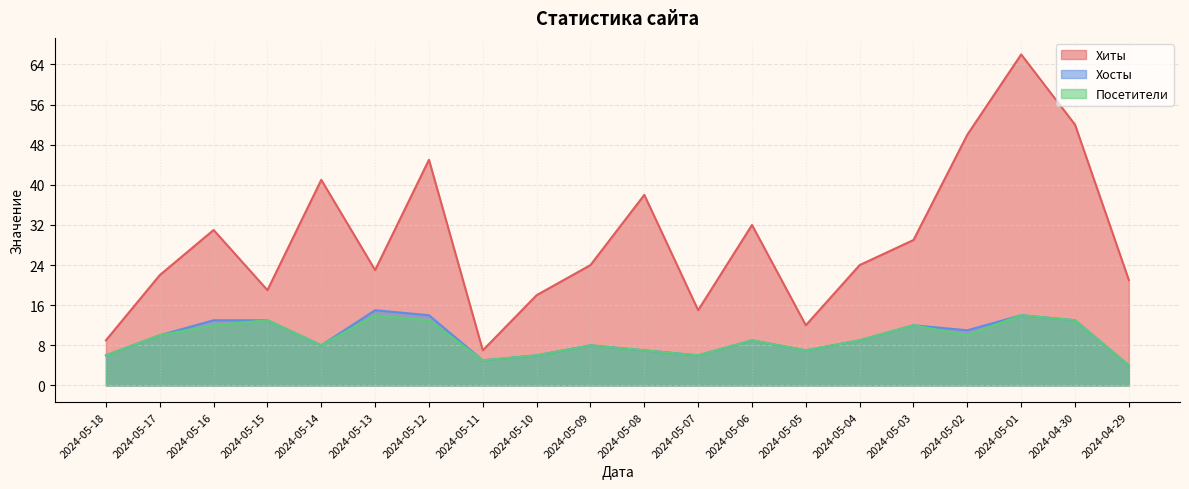

Rank the series by their maximum value, from lowest to highest.

Посетители, Хосты, Хиты